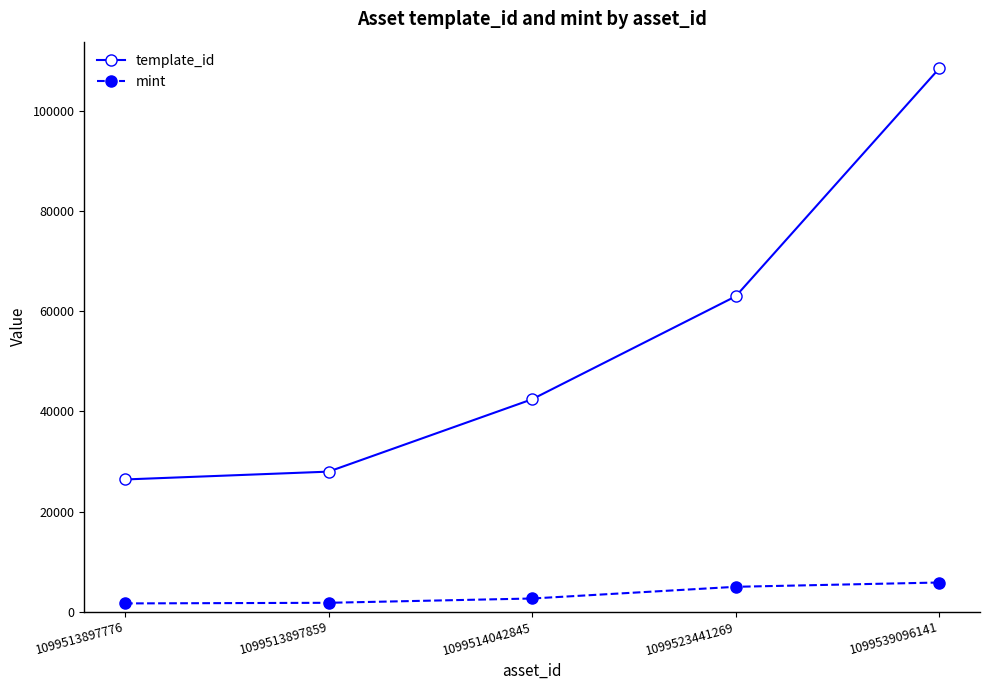

Which series has the largest range (max minus min)?

template_id